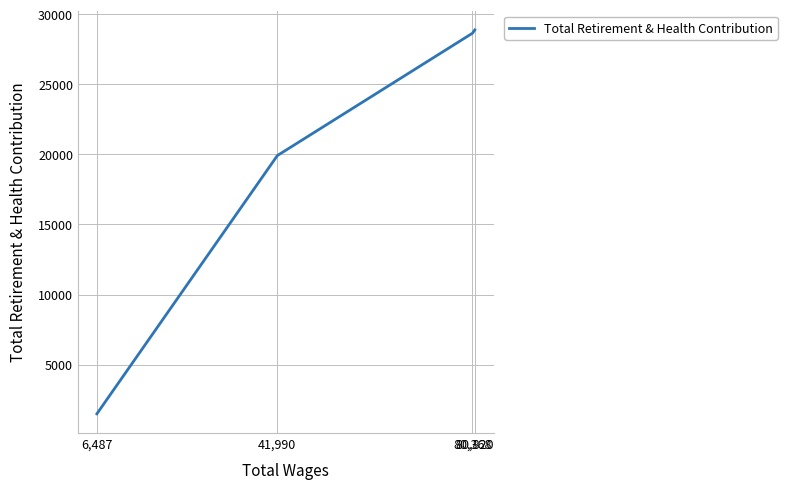

What is the change in value from 6,487 to 80,368?

+27167